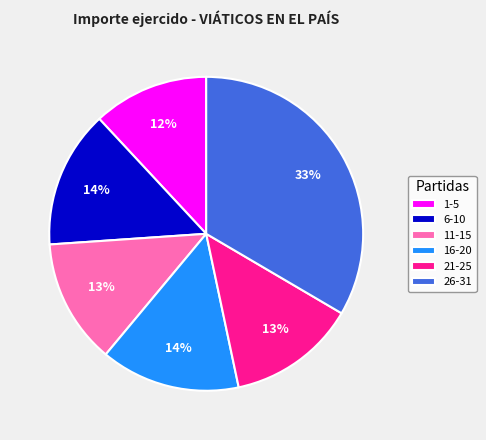

Combined, do 11-15 and 1-5 account for over 50%?

No